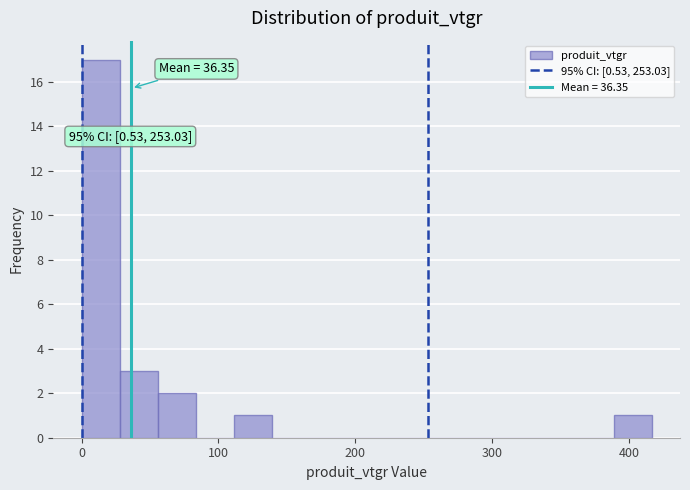

Around what value on the x-axis is the tallest bar? Give the approximate position of its centre, as read against the axis.

10